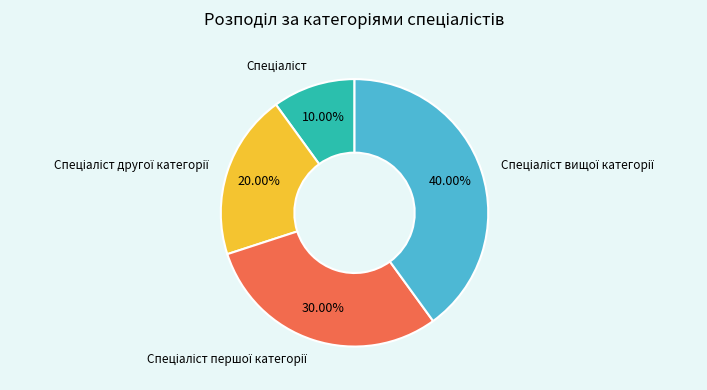

Is there a majority slice in this chart?

No